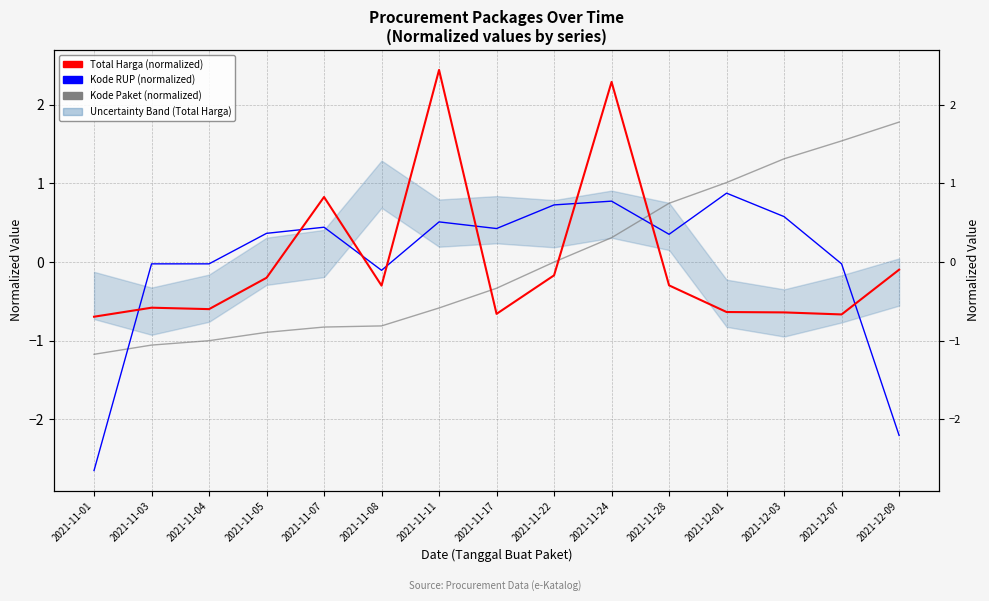

What is the label of the 3rd point from the left?

2021-11-04